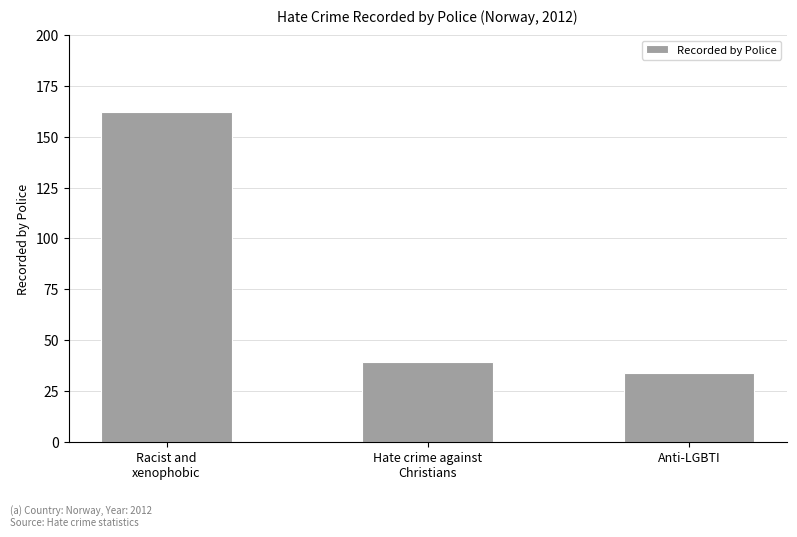

How many distinct data groups are displayed?

1